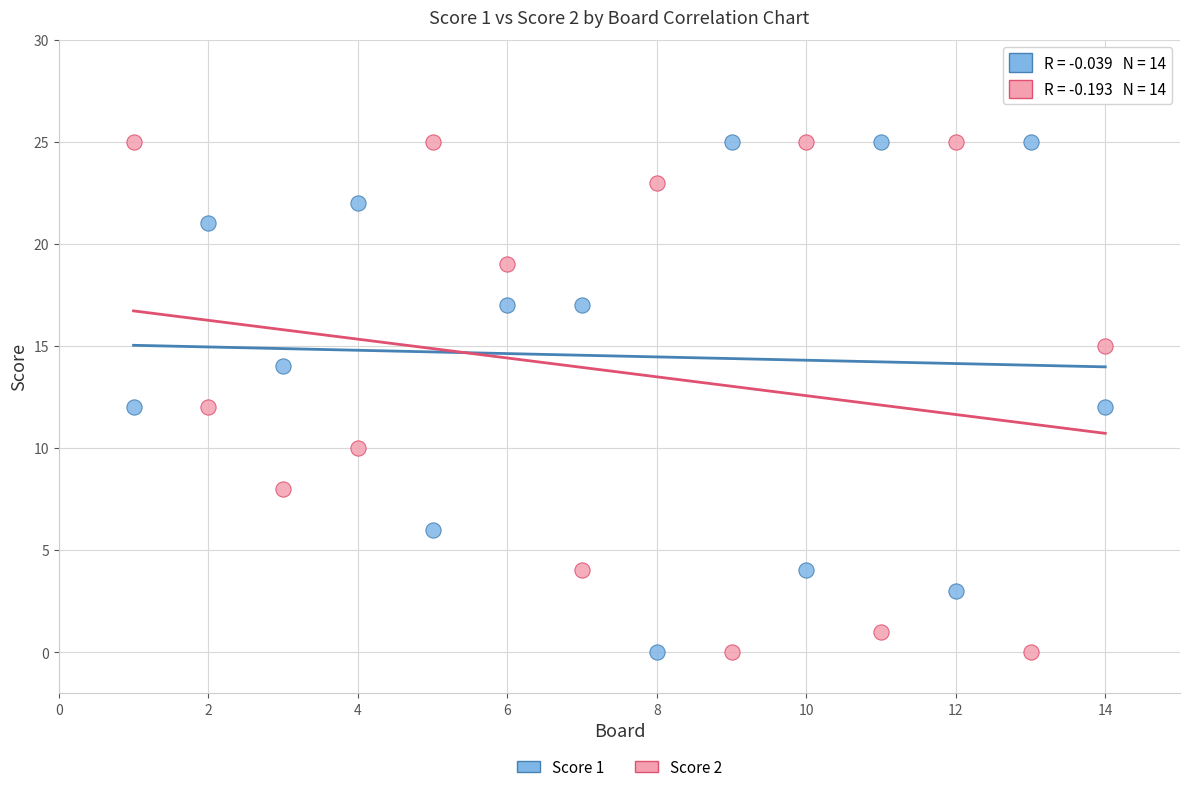

Across all data points, what is the range of Y values (max minus min)?

25